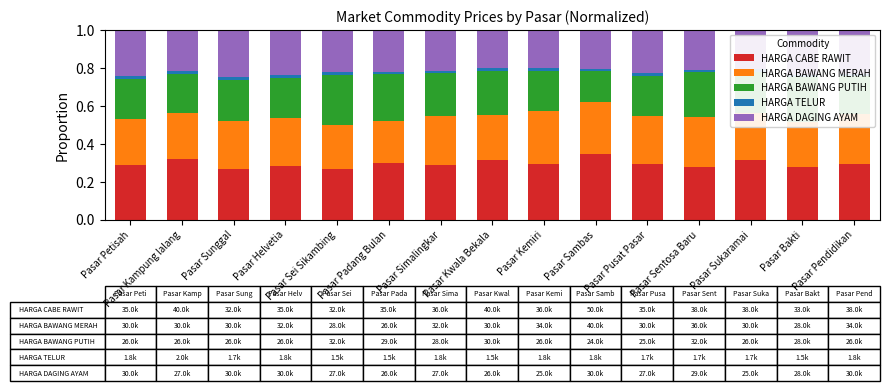

The value of HARGA CABE RAWIT at Pasar Sunggal is 0.3. True or false?

True